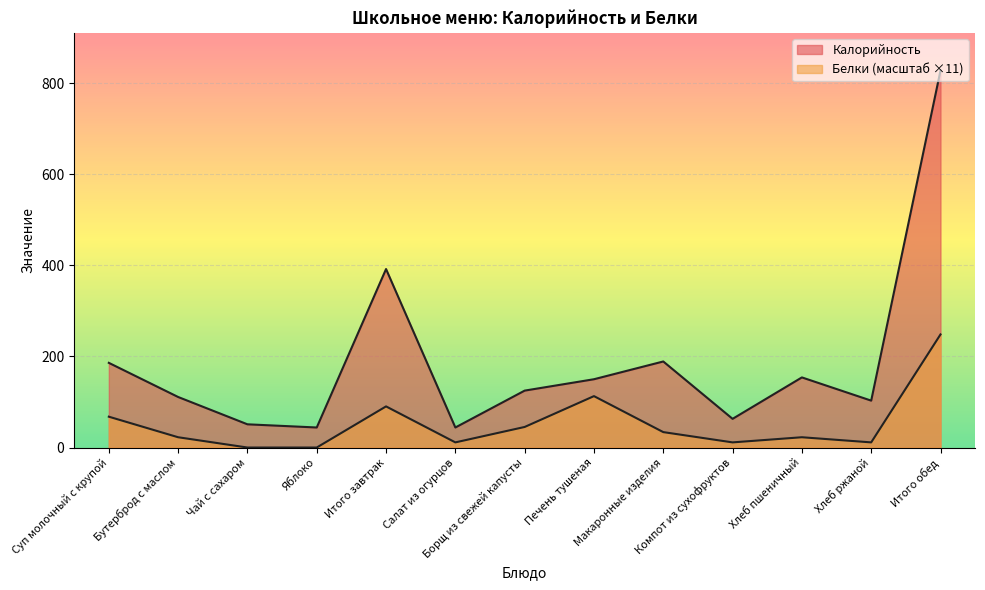

What is the difference between the highest and lowest values at Хлеб ржаной?

91.7